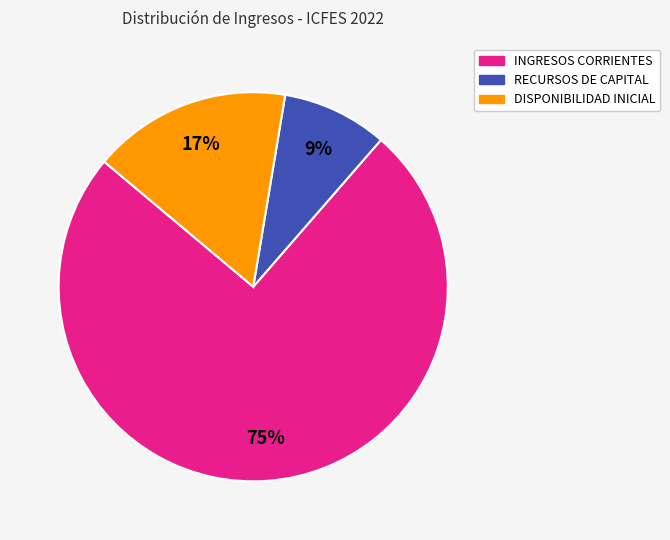

Rank the categories by value from lowest to highest.

RECURSOS DE CAPITAL, DISPONIBILIDAD INICIAL, INGRESOS CORRIENTES